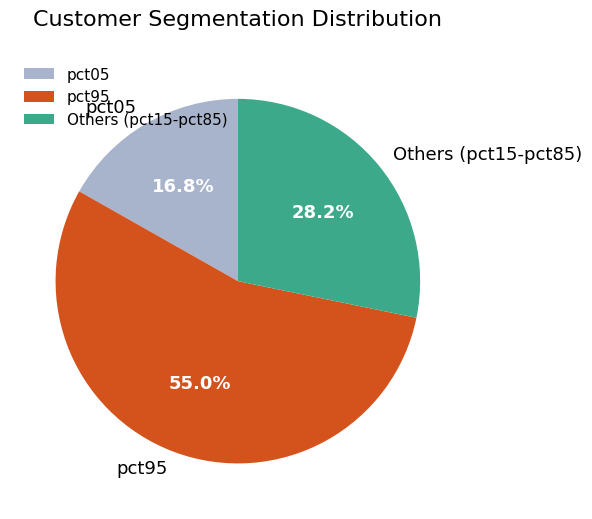

Which has a higher value, Others (pct15-pct85) or pct05?

Others (pct15-pct85)